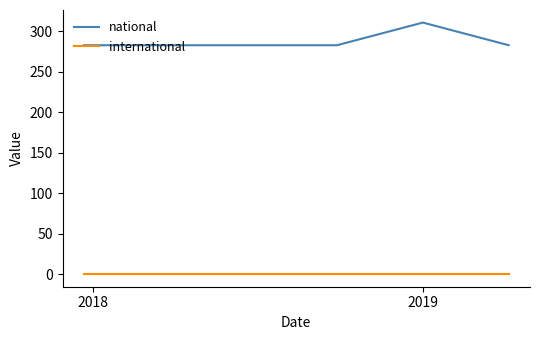

Rank the series by their average value, from lowest to highest.

international, national